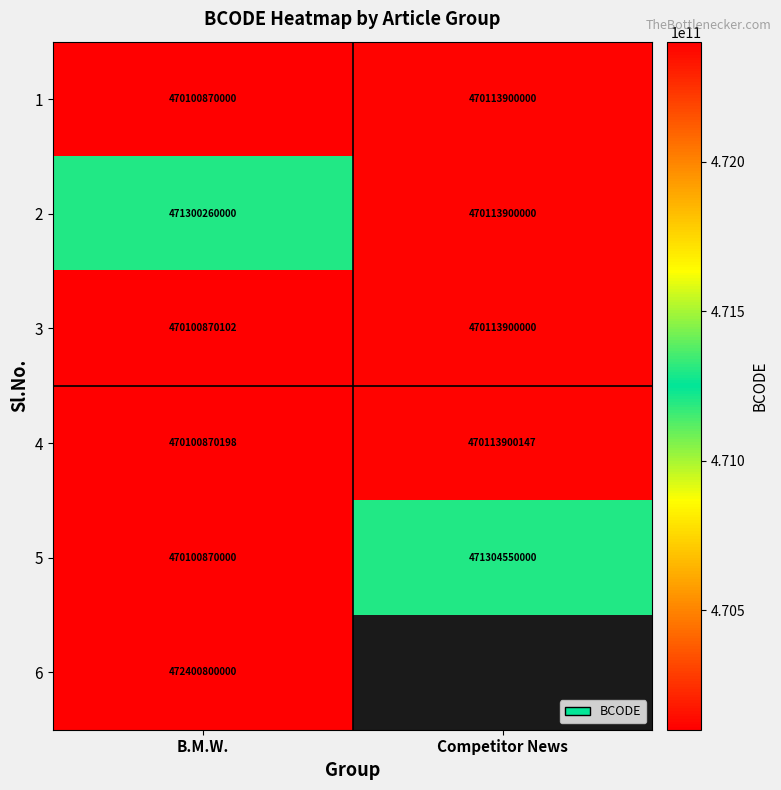

What is the minimum value for 2?

470113900000